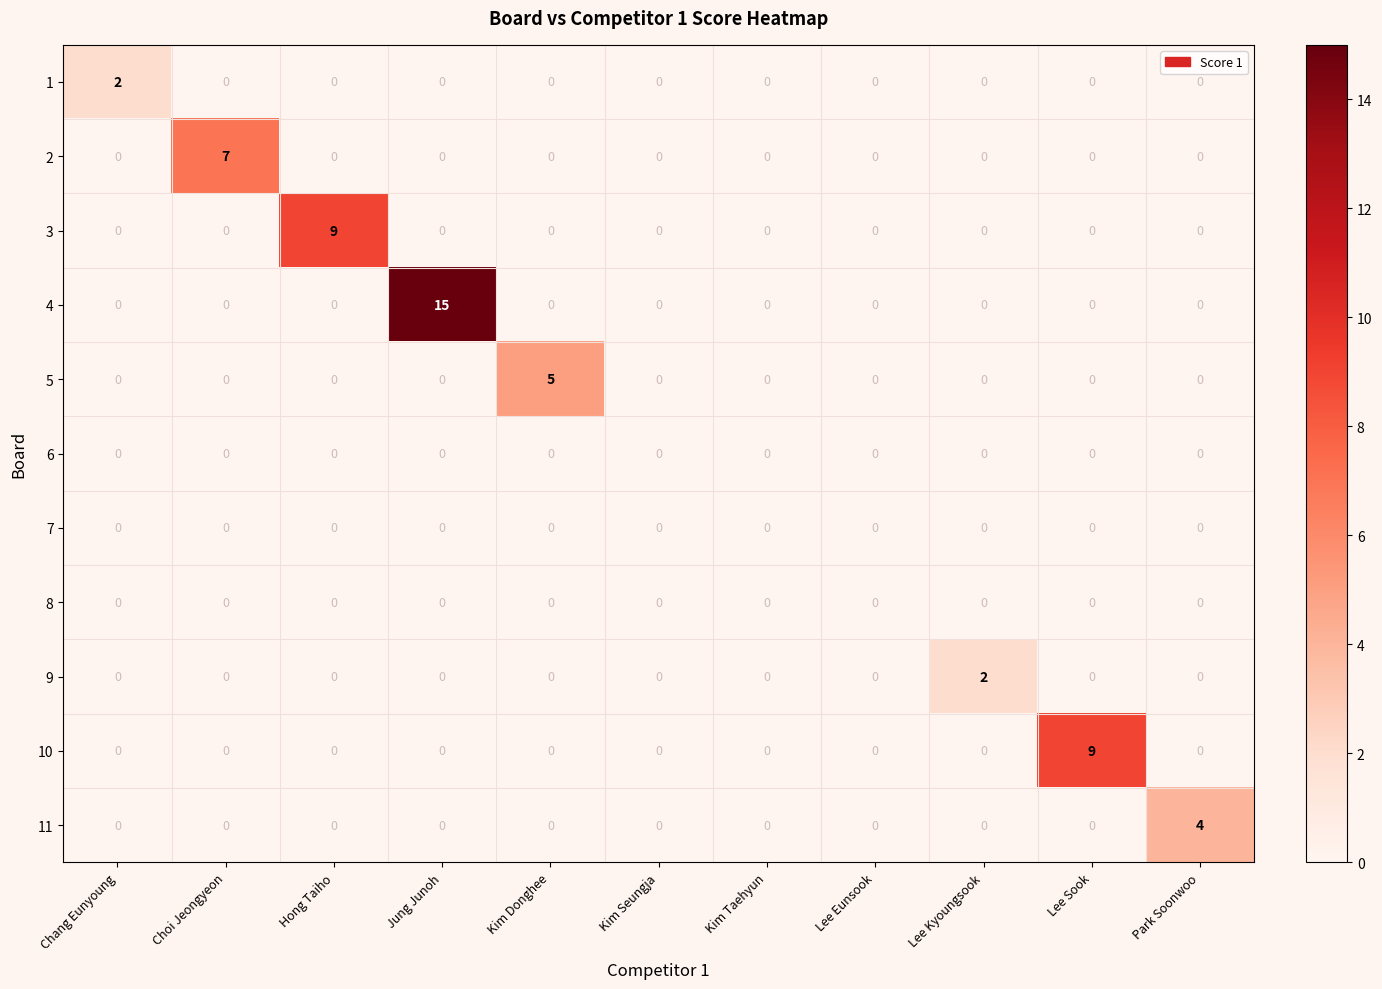

At which category is the sum across all series the highest?

Jung Junoh